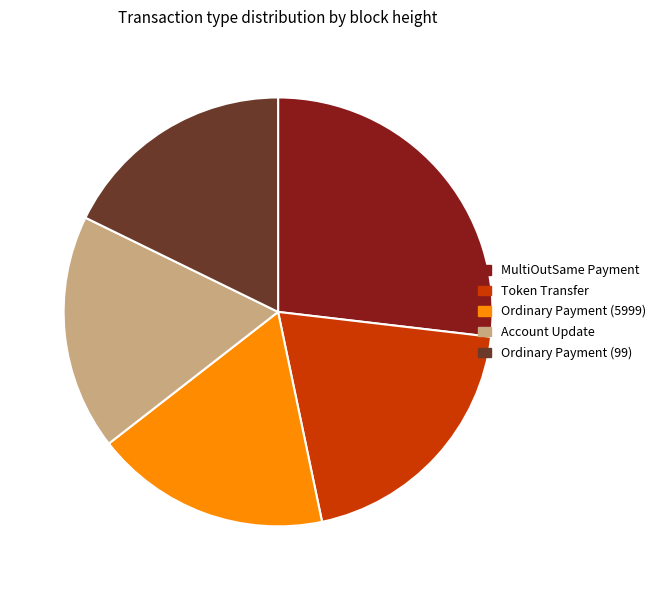

What is the largest slice in the pie chart?

MultiOutSame Payment